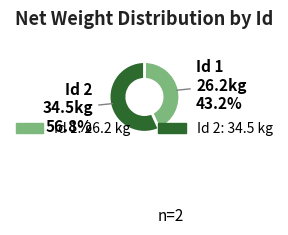

To the nearest percent, what is the average slice percentage?

50%